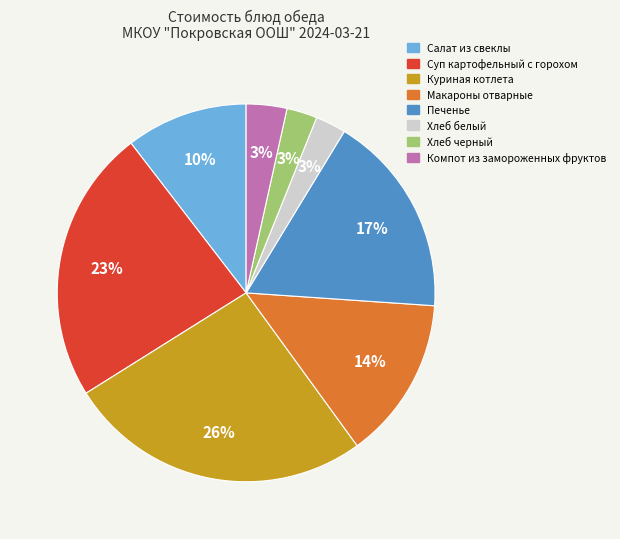

What percentage is the Печенье slice, to the nearest percent?

17%